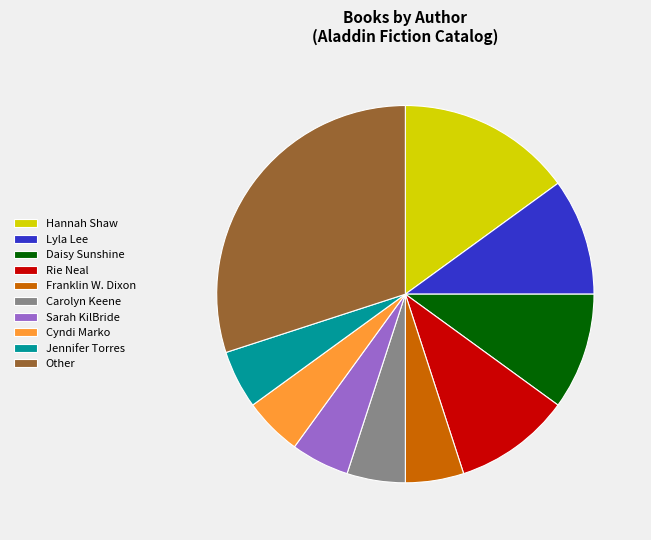

What is the largest slice in the pie chart?

Other